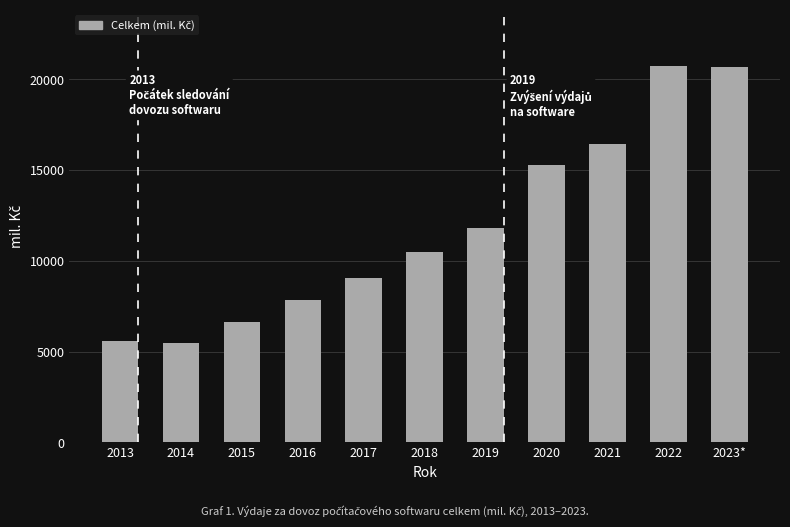

What is the change in value from 2016 to 2021?

+8591.2